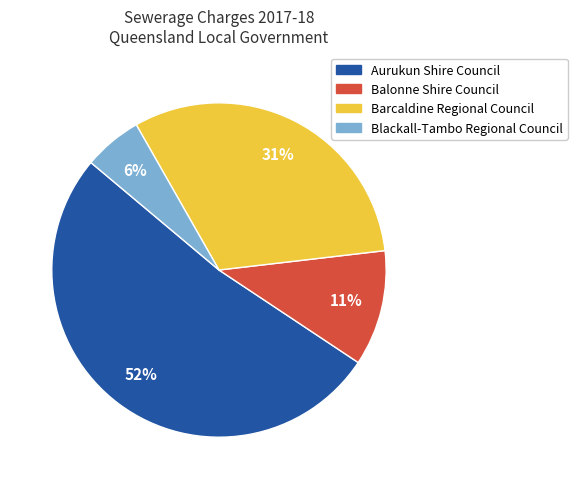

Is there any slice that represents more than half of the pie?

Yes